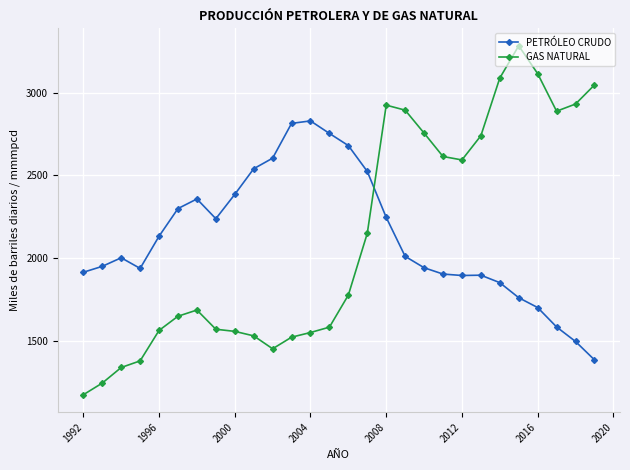

Does the chart have visible grid lines?

Yes